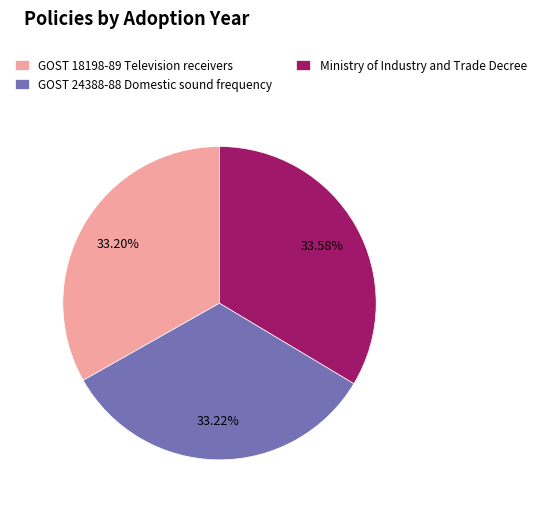

Approximately how many times larger is the value at GOST 18198-89 Television receivers compared to GOST 24388-88 Domestic sound frequency?

1.0